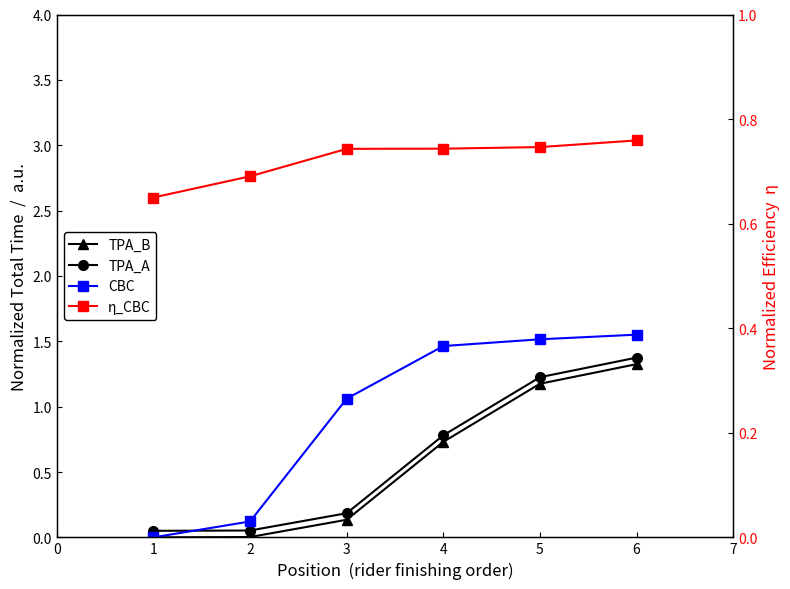

How many series are shown in this chart?

4